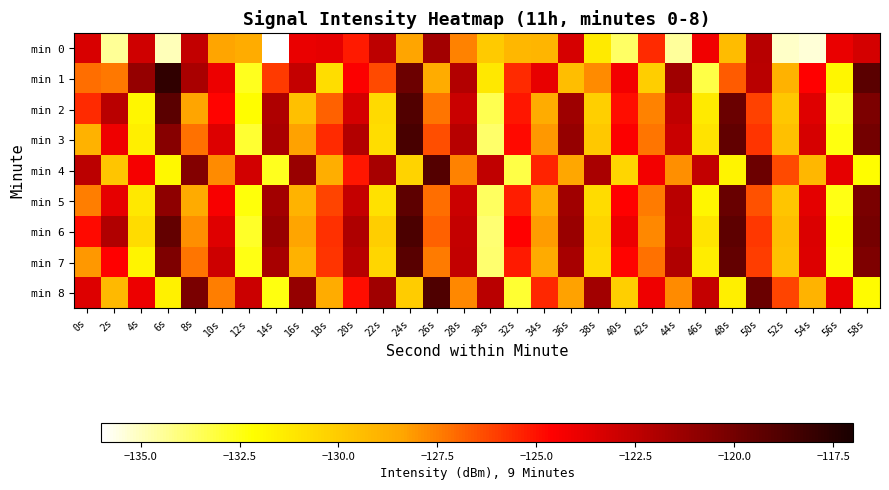

How many distinct data groups are displayed?

9